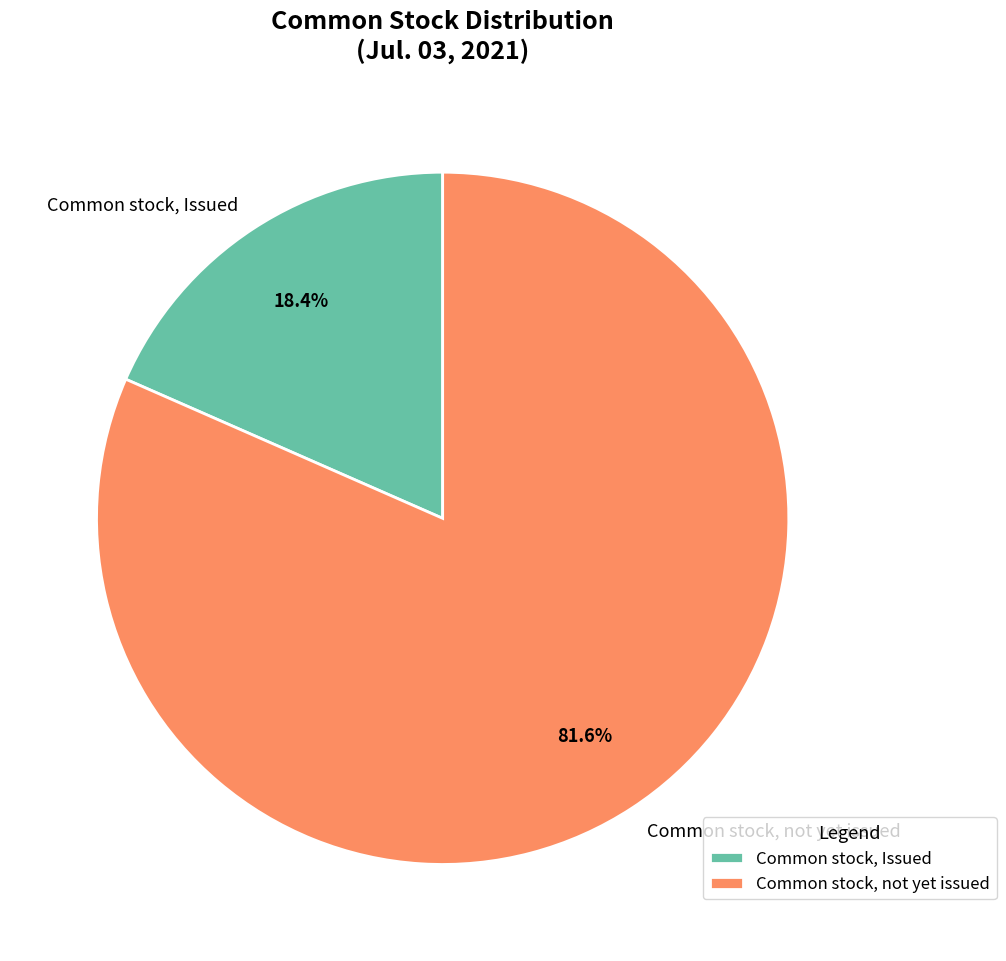

Which has a higher value, Common stock, not yet issued or Common stock, Issued?

Common stock, not yet issued